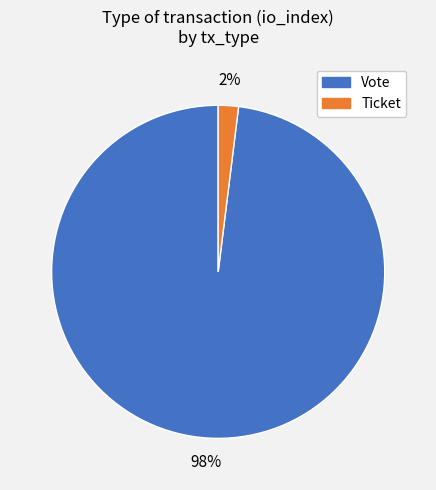

The Ticket slice represents 2% of the pie. True or false?

True